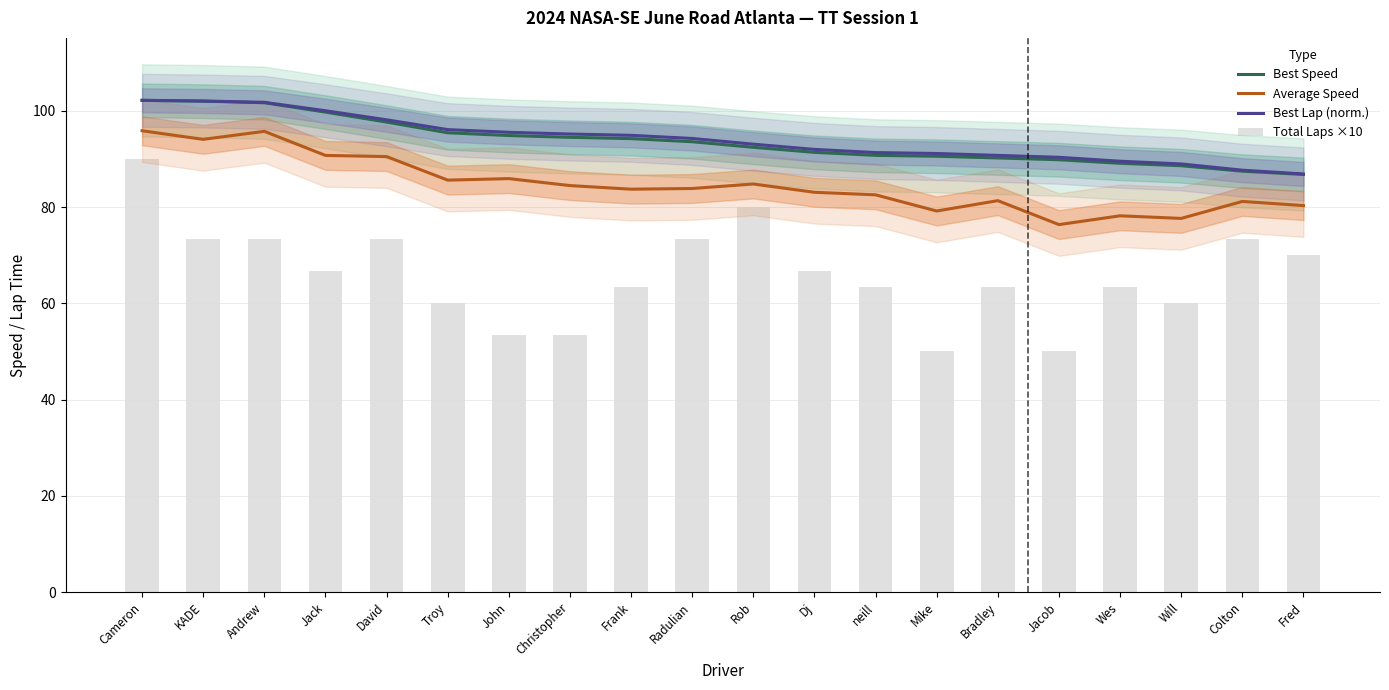

Which series changed the most between Cameron and Rob?

Average Speed